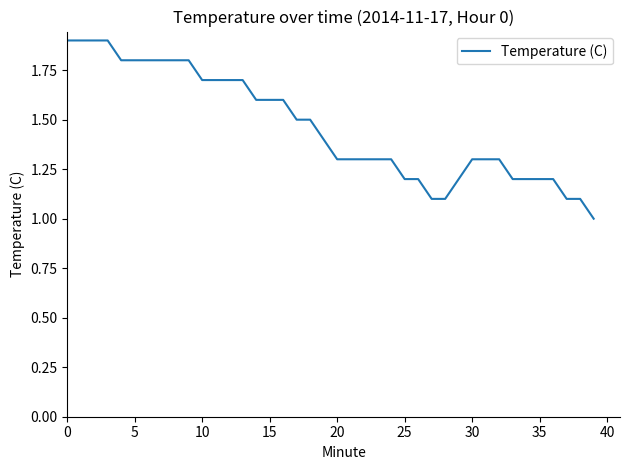

What is the minimum value shown in the chart?

1.0